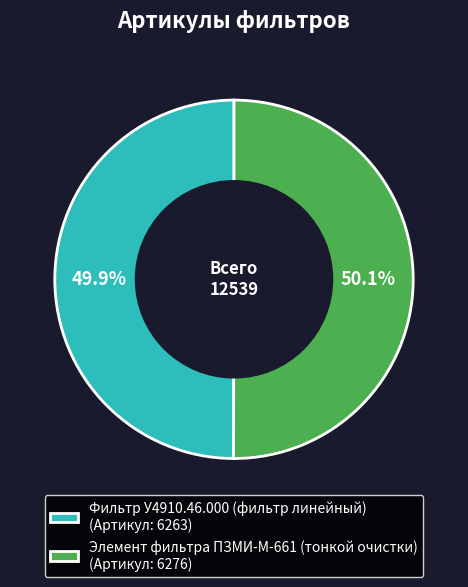

To the nearest percent, what portion does Фильтр У4910.46.000 (фильтр линейный) represent?

50%